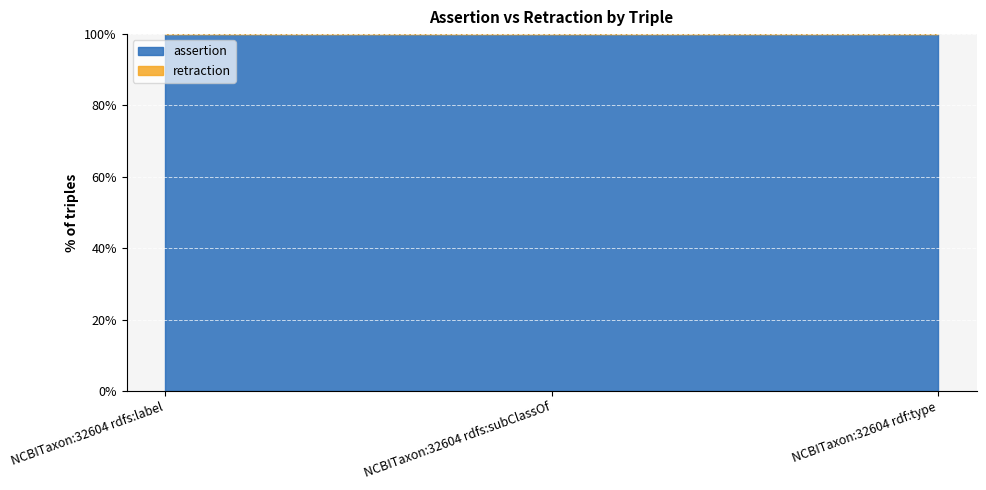

What position from the right is NCBITaxon:32604 rdfs:label?

3